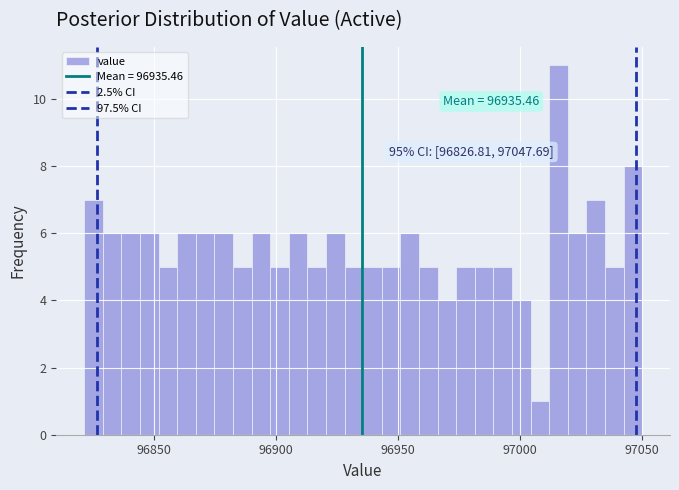

Around what value on the x-axis is the tallest bar? Give the approximate position of its centre, as read against the axis.

97015